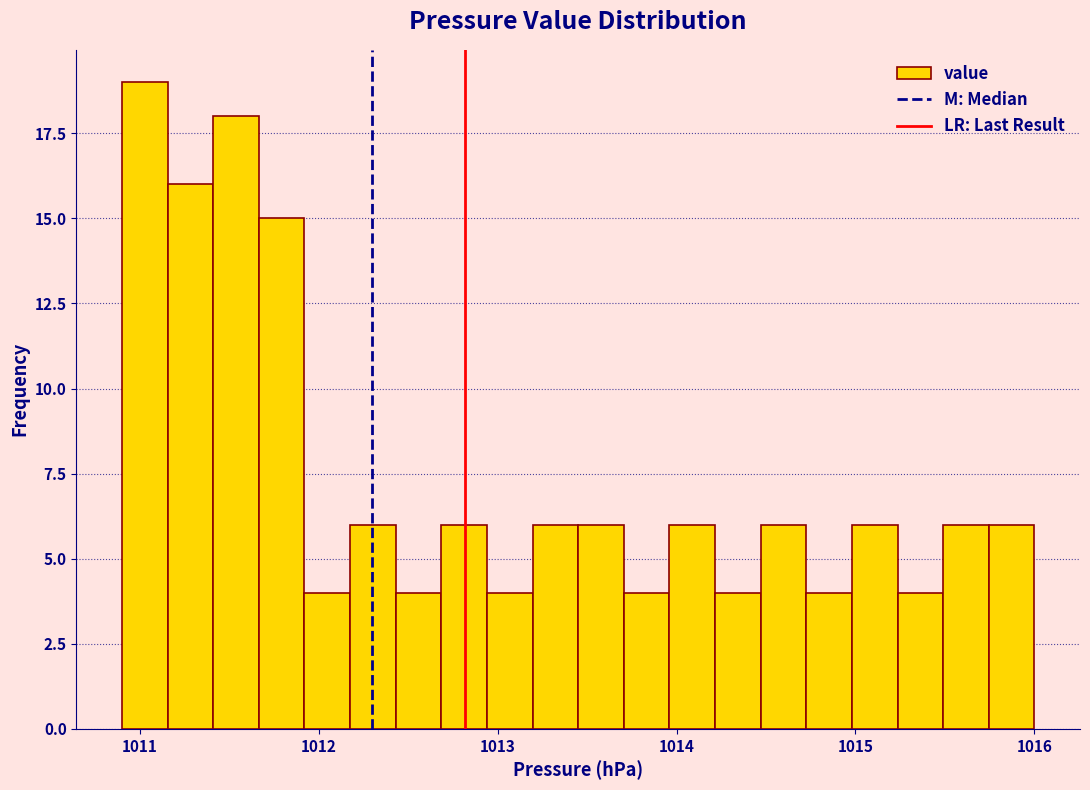

Read against the x-axis, roughly where is the centre of the tallest bar?

1011.0